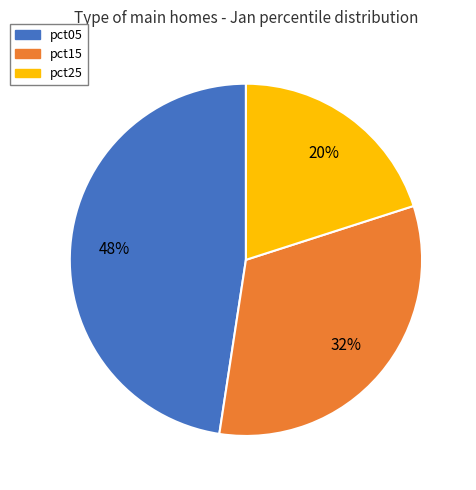

Rank the categories by value from lowest to highest.

pct25, pct15, pct05